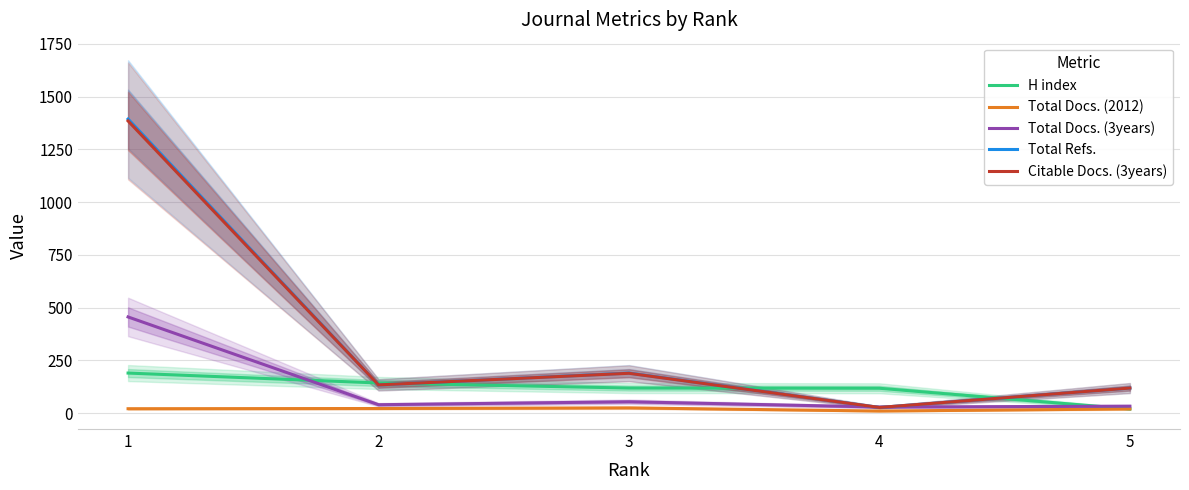

What are all the series names shown in the legend?

H index, Total Docs. (2012), Total Docs. (3years), Total Refs., Citable Docs. (3years)